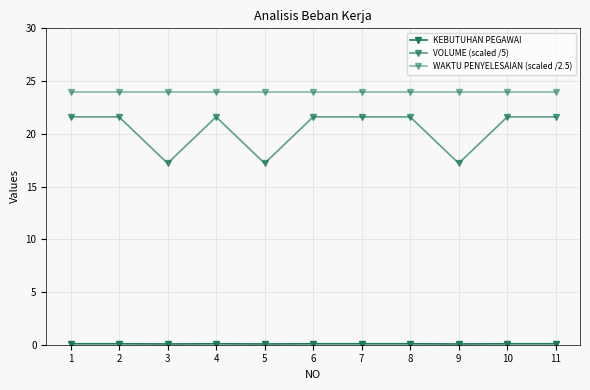

Does the chart have visible grid lines?

Yes